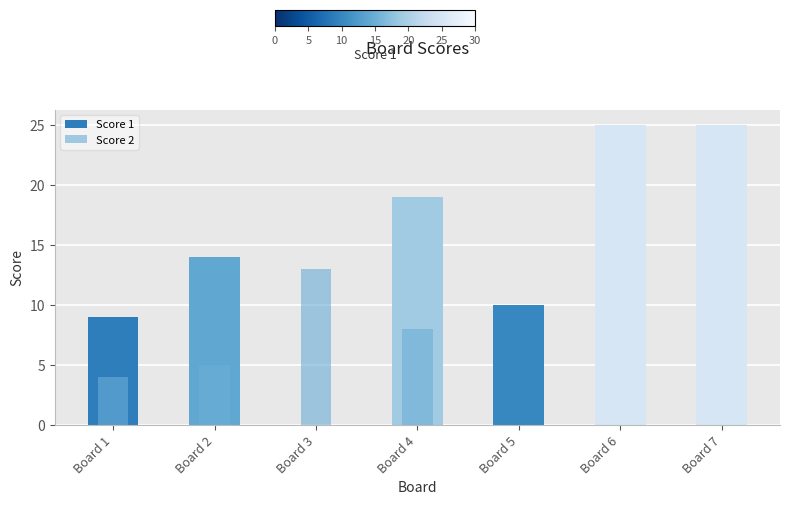

At Board 4, list the series in order from smallest to largest.

Score 2, Score 1